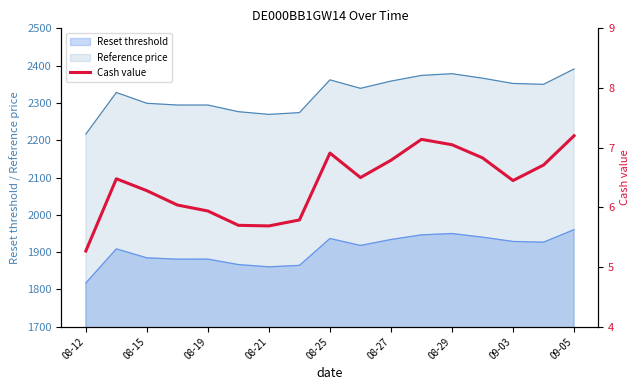

True or false: Reset threshold and Reference price intersect in this chart.

False